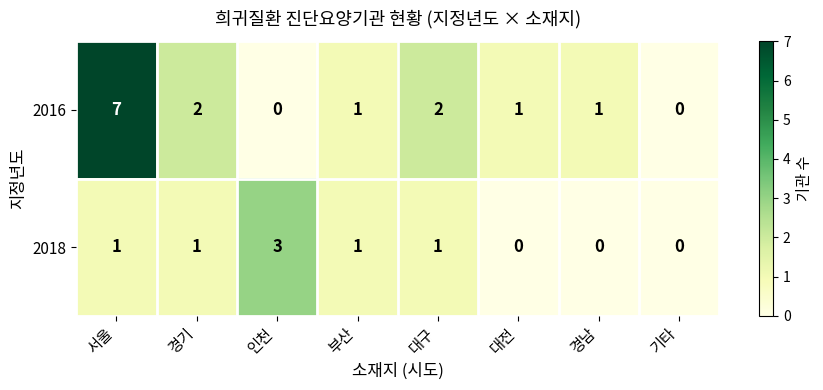

What is the sum of the 2018 values at 인천 and 부산?

4